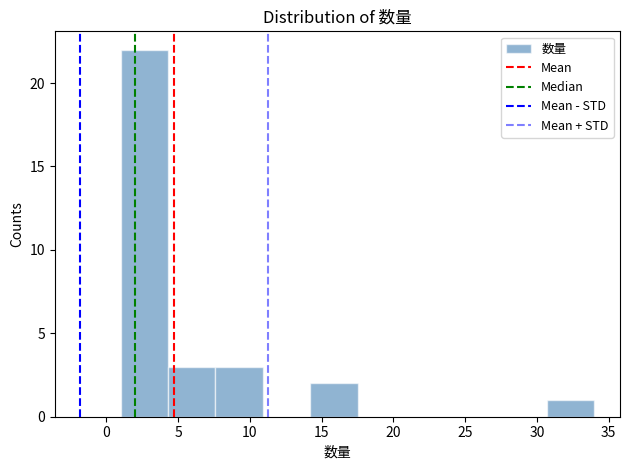

Reading left to right, transcribe this chart: for each bar, give the range it covers on the x-axis and its height. Neither the bar edges nor the heights are printed on the chart, so give them approximately, as read against the axes.

1.0 to 4.3: 22
4.3 to 7.6: 3
7.6 to 10.9: 3
10.9 to 14.2: 0
14.2 to 17.5: 2
17.5 to 20.8: 0
20.8 to 24.1: 0
24.1 to 27.4: 0
27.4 to 30.7: 0
30.7 to 34.0: 1